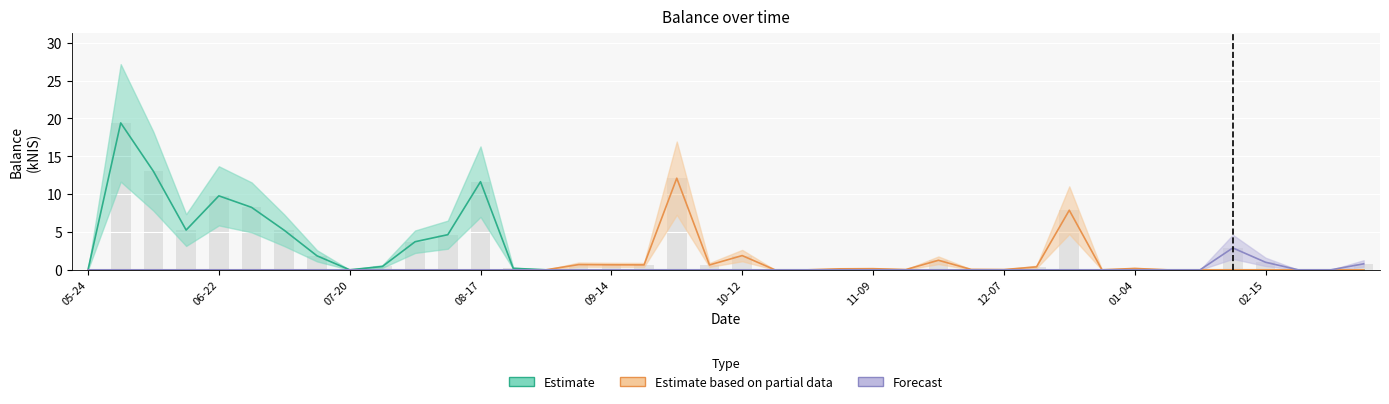

Count the number of categories in the chart.

40